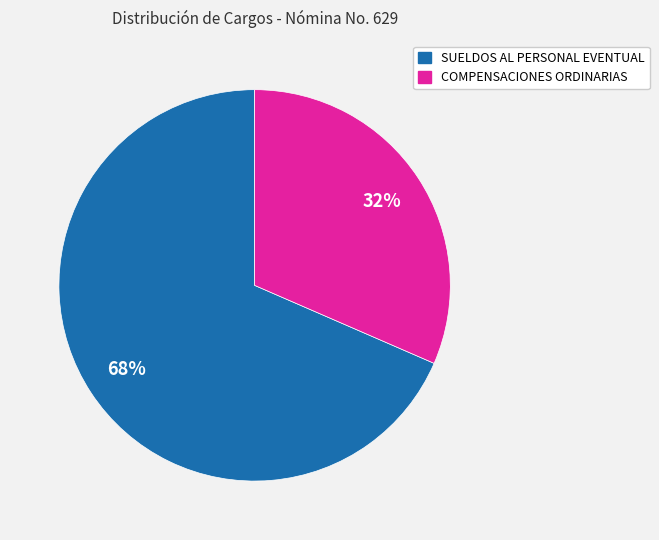

How many segments does this pie chart have?

2